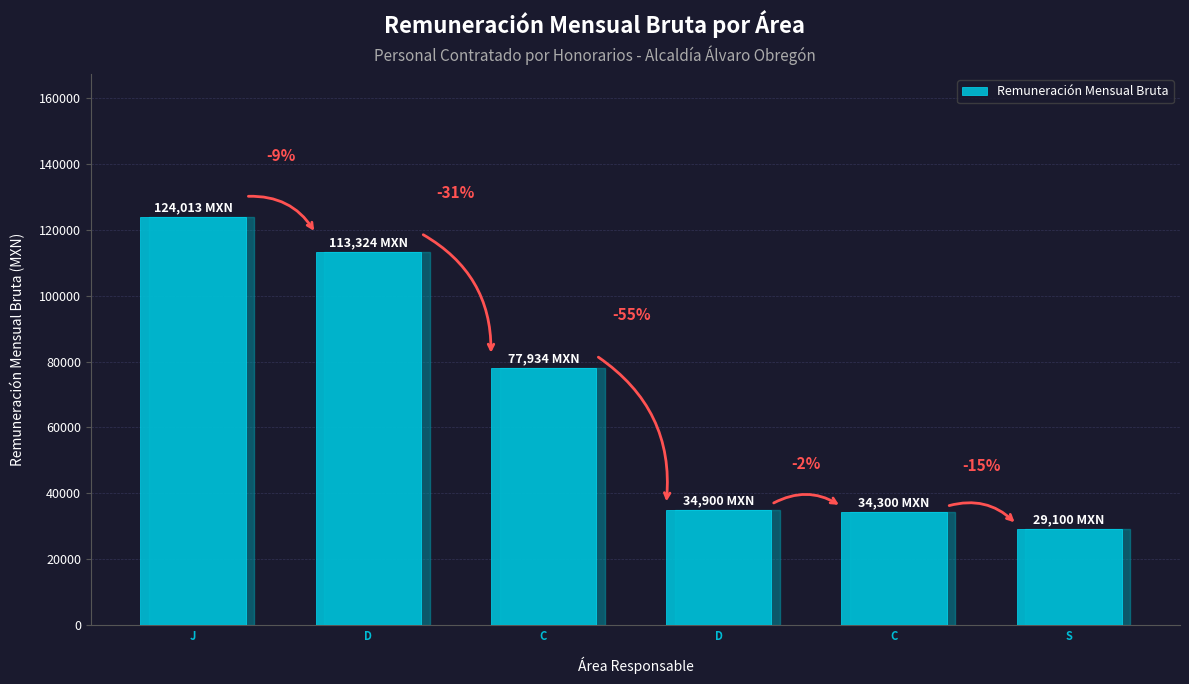

What is the label of the 2nd bar from the left?

D